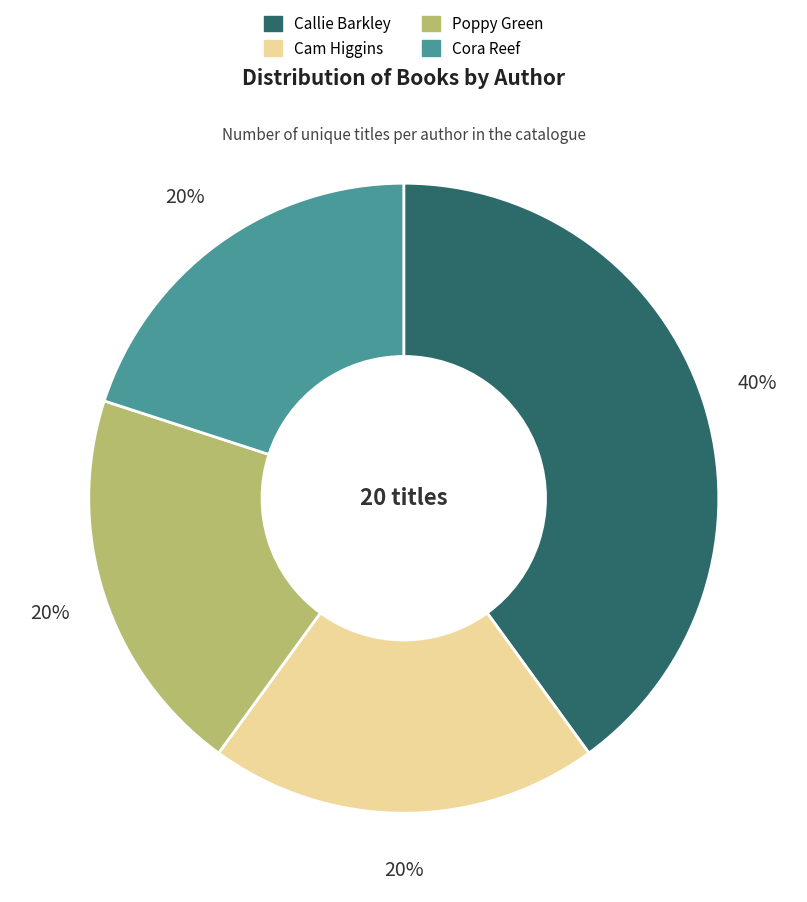

To the nearest percent, what is the difference between the largest and smallest slice percentages?

20%